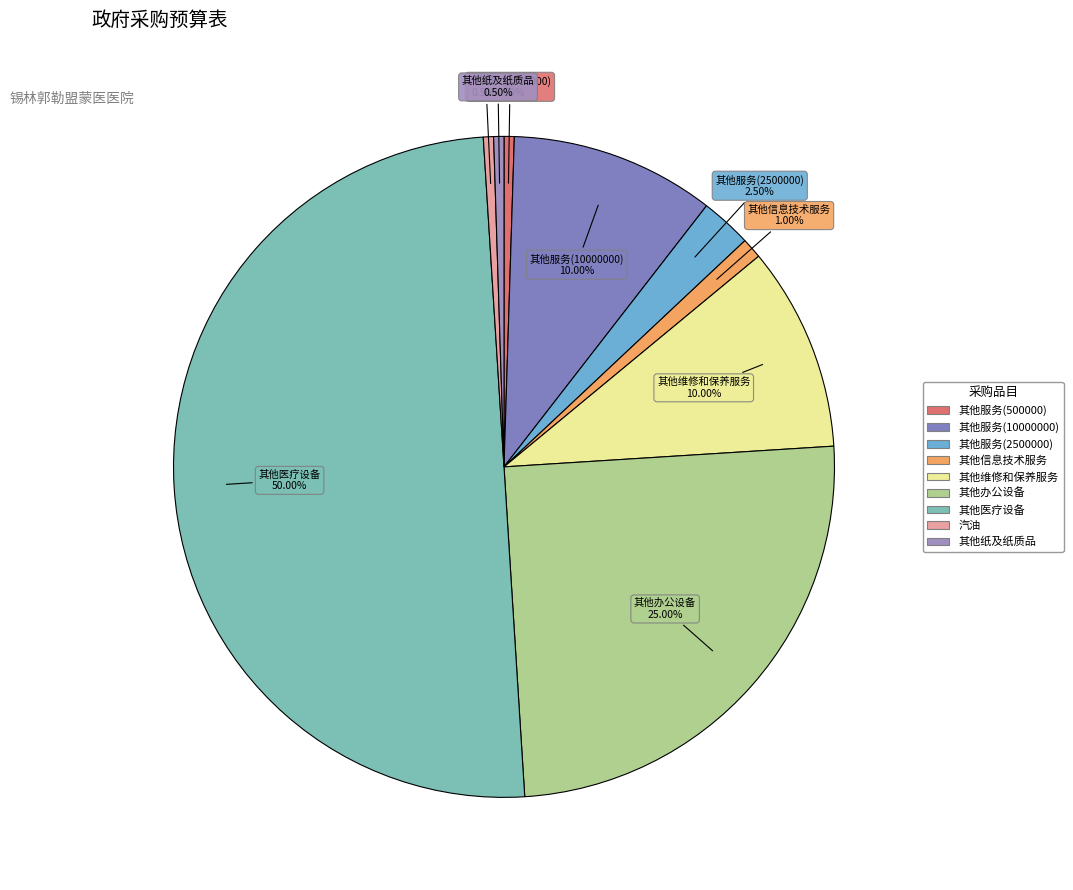

Which slice is the largest?

其他医疗设备